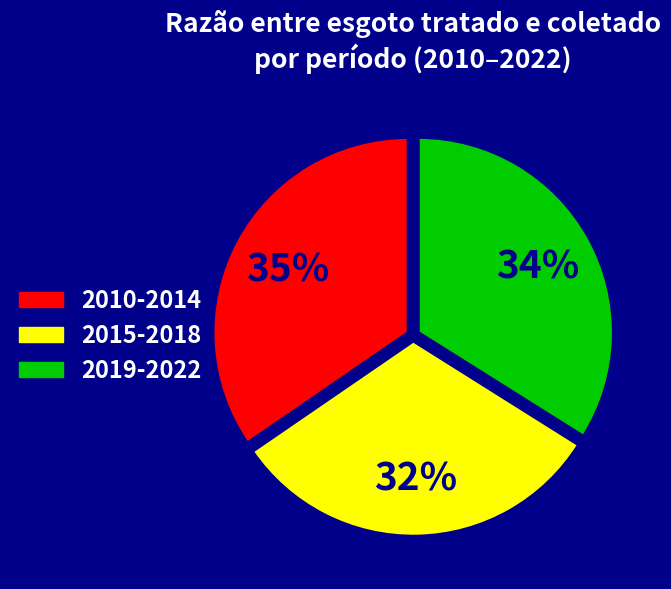

To the nearest percent, what is the average slice percentage?

33%